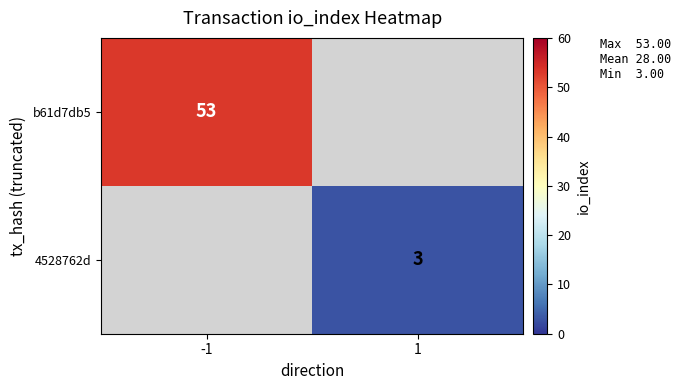

The value of b61d7db5 at -1 is 95. True or false?

False